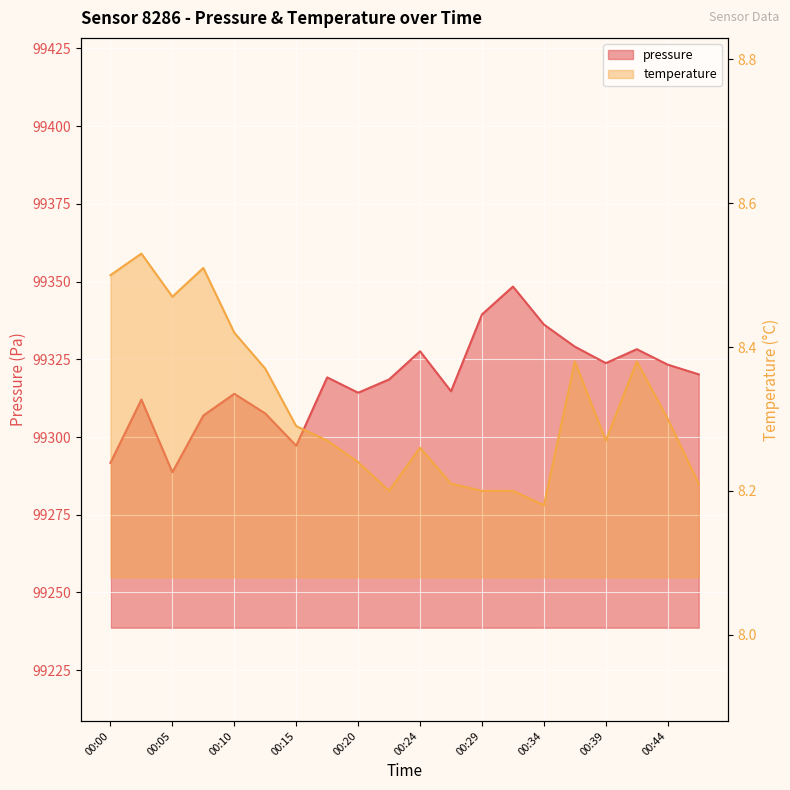

Is the value of temperature at 00:17 greater than the value of pressure at 00:15?

No